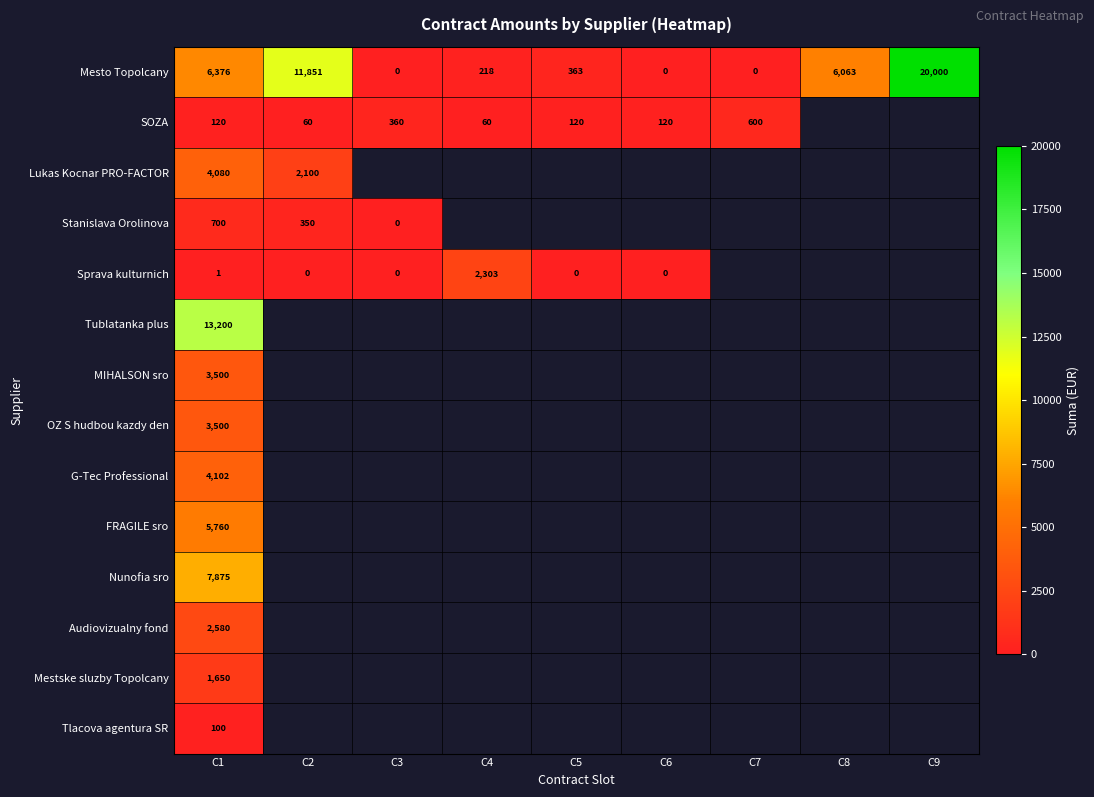

The value of Mesto Topolcany at C8 is 3620.6. True or false?

False